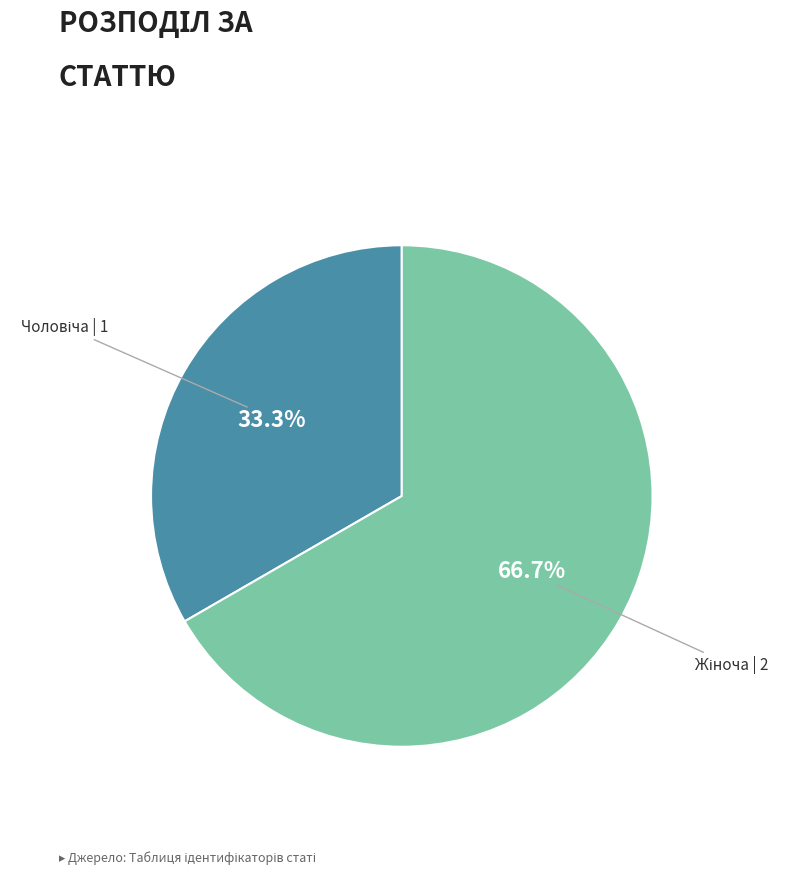

Is there any slice that represents more than half of the pie?

Yes